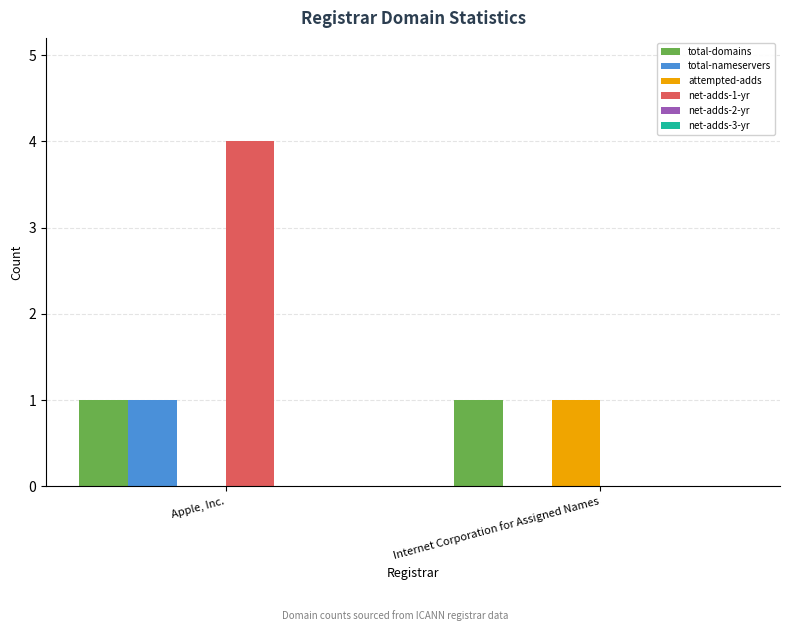

Between Apple, Inc. and Internet Corporation for Assigned Names, which series saw the biggest shift?

net-adds-1-yr